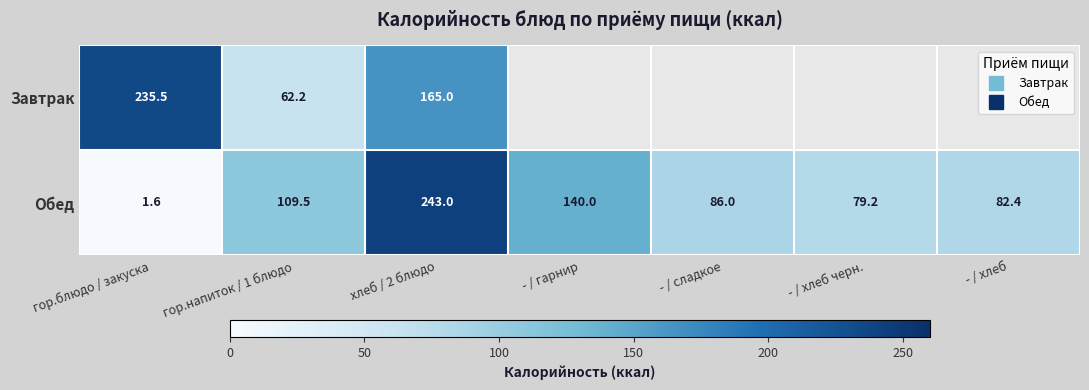

Which series changed the most between хлеб / 2 блюдо and - / хлеб?

Обед